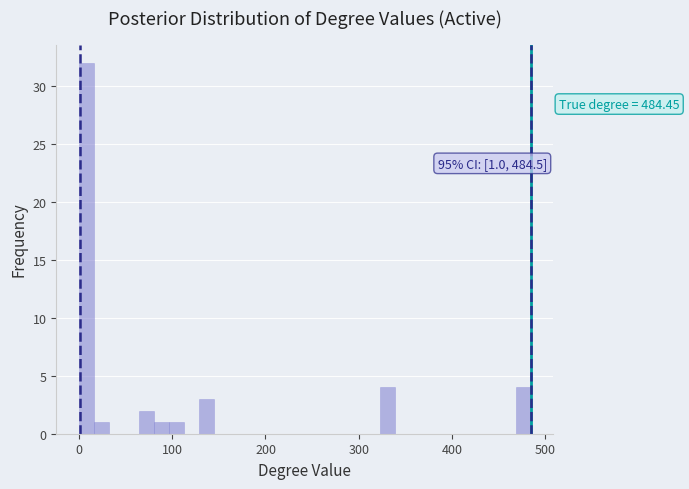

Around what value on the x-axis is the tallest bar? Give the approximate position of its centre, as read against the axis.

10